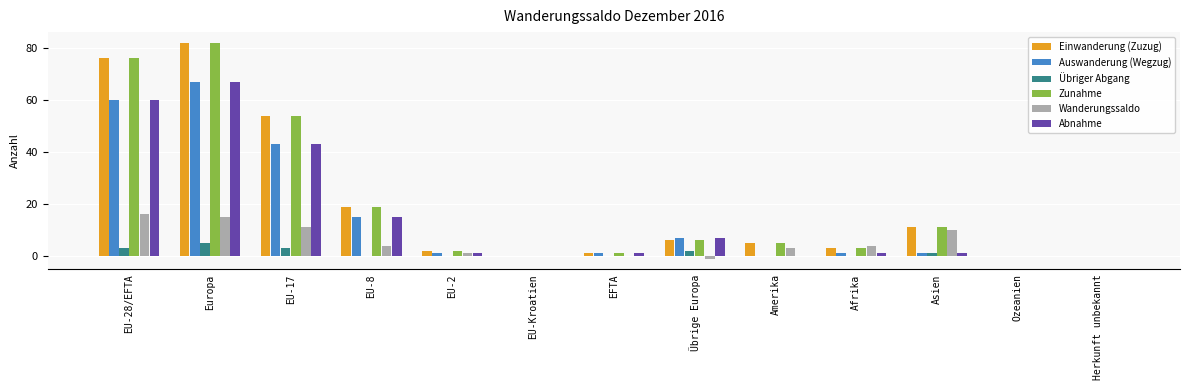

The Übriger Abgang series shows -3 at Herkunft unbekannt. True or false?

False